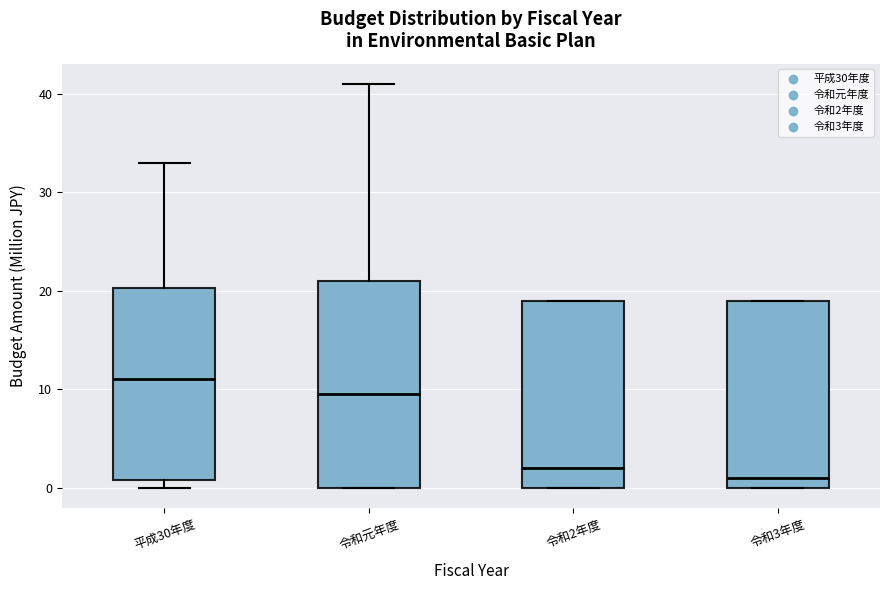

Reading left to right, read every box against the y-axis: the position of its median line, the range the box covers, and the ends of its whiskers. The values are not printed on the chart, so give them approximately, as read against the axis.

平成30年度: median 11, box 1 to 20, whiskers 0 to 33
令和元年度: median 10, box 0 to 21, whiskers 0 to 41
令和2年度: median 2, box 0 to 19, whiskers 0 to 19
令和3年度: median 1, box 0 to 19, whiskers 0 to 19